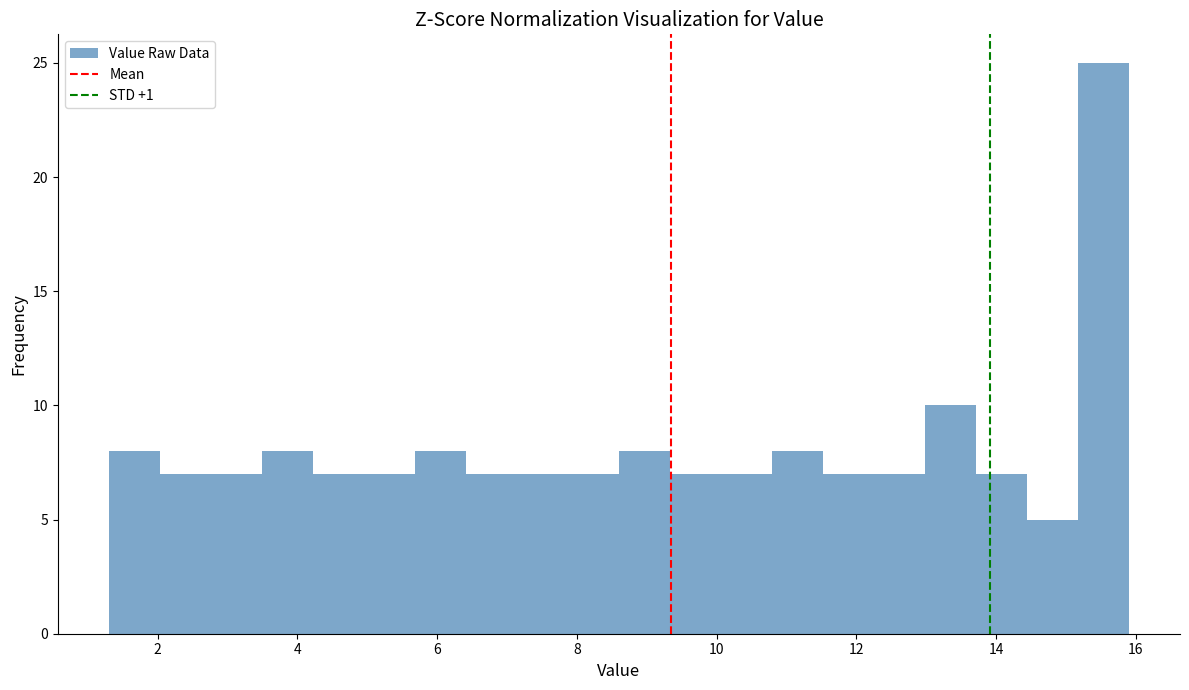

Around what value on the x-axis is the tallest bar? Give the approximate position of its centre, as read against the axis.

15.6